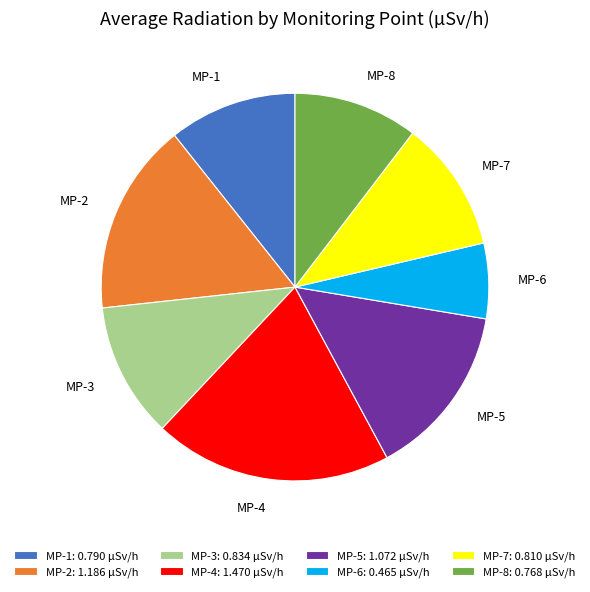

Is there any slice that represents more than half of the pie?

No